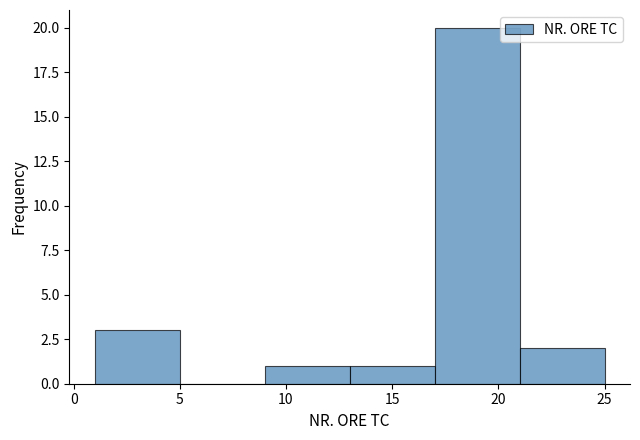

Reading left to right, list every bar in this chart as the range it spans on the x-axis followed by its height. The values are not printed on the chart, so give them approximately, as read against the axis.

1 to 5: 3
5 to 9: 0
9 to 13: 1
13 to 17: 1
17 to 21: 20
21 to 25: 2